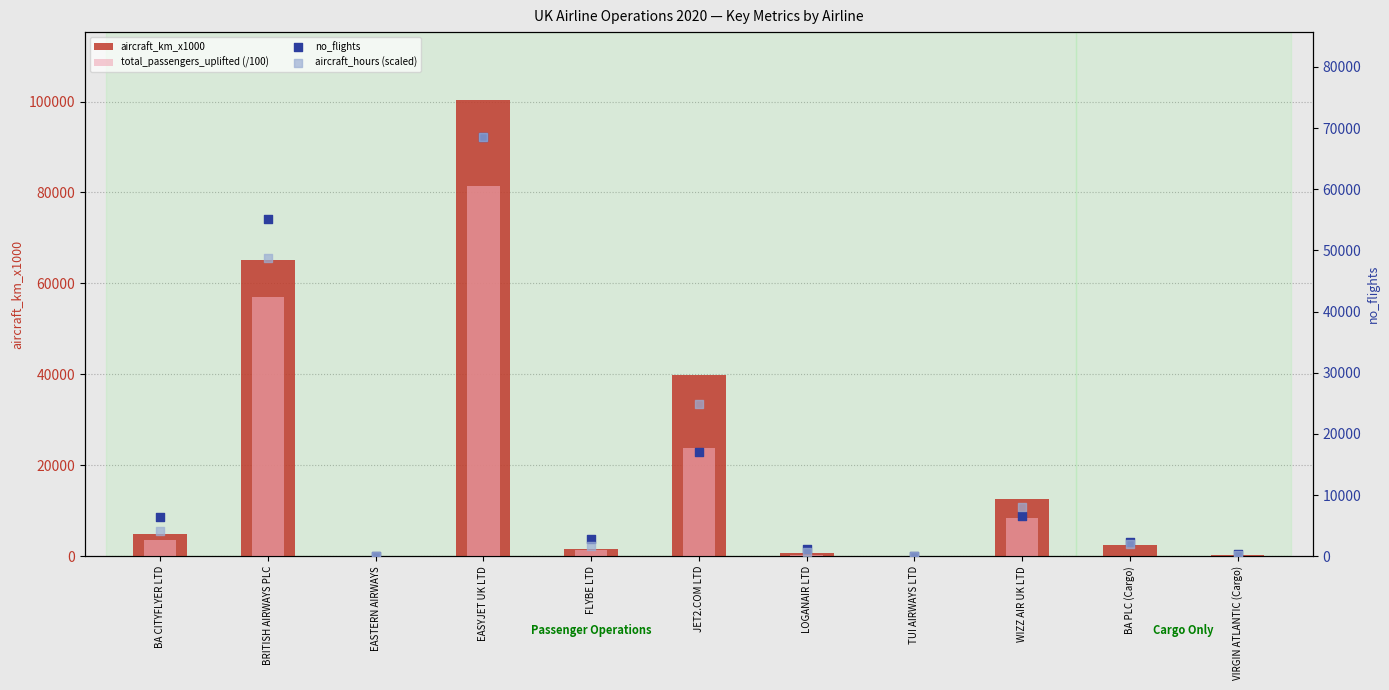

What are all the series names shown in the legend?

aircraft_km_x1000, total_passengers_uplifted (/100), no_flights, aircraft_hours (scaled)